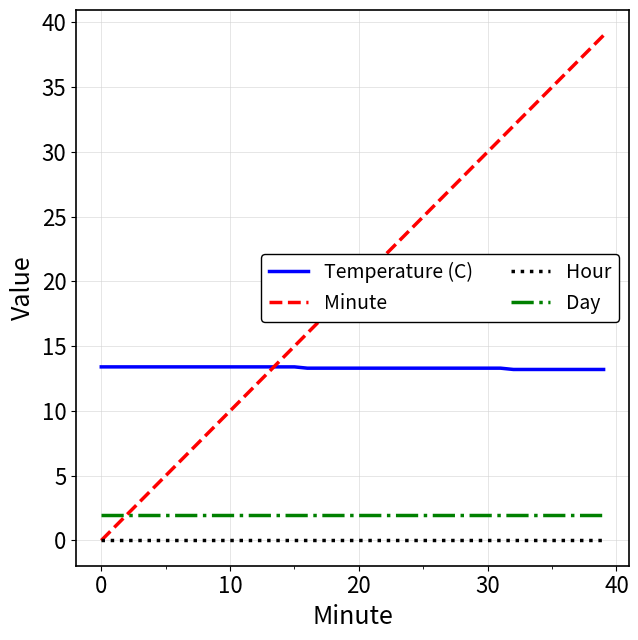

List the series in order of their peak value, lowest first.

Hour, Day, Temperature (C), Minute